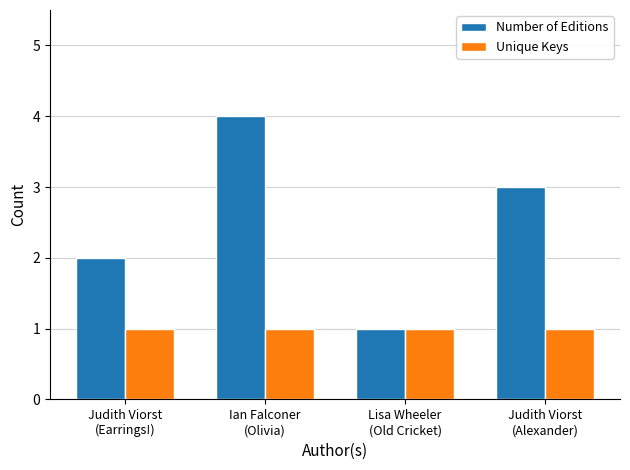

At which category does the chart reach its peak across all series?

Ian Falconer
(Olivia)